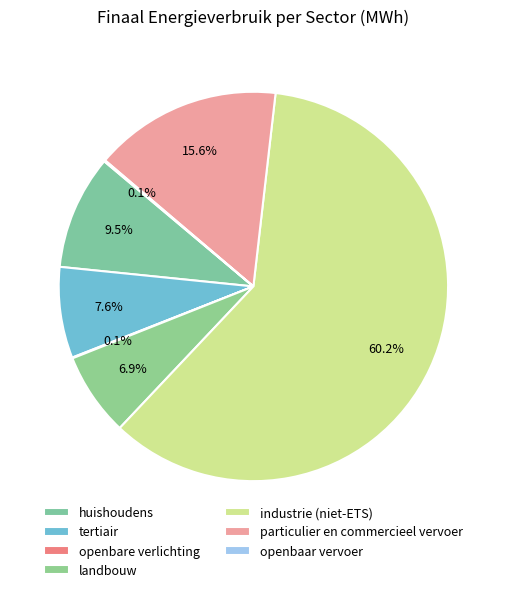

Which slice is the smallest?

openbare verlichting